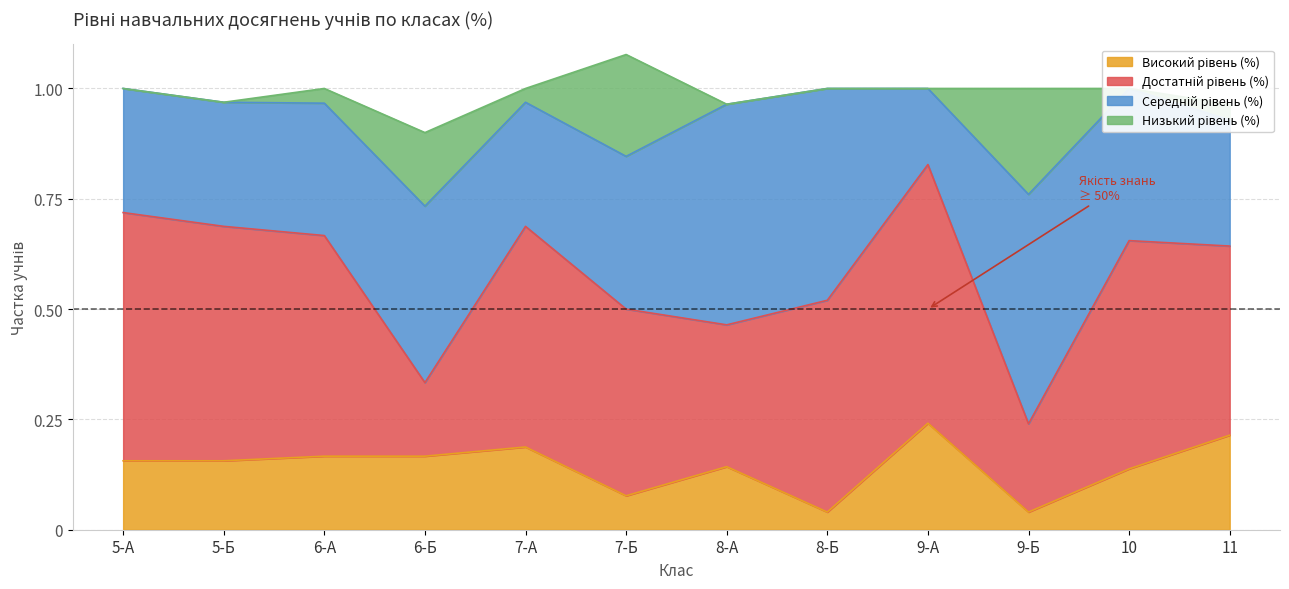

What is the difference between the maximum and second lowest values in the Високий рівень (%) series?

0.2